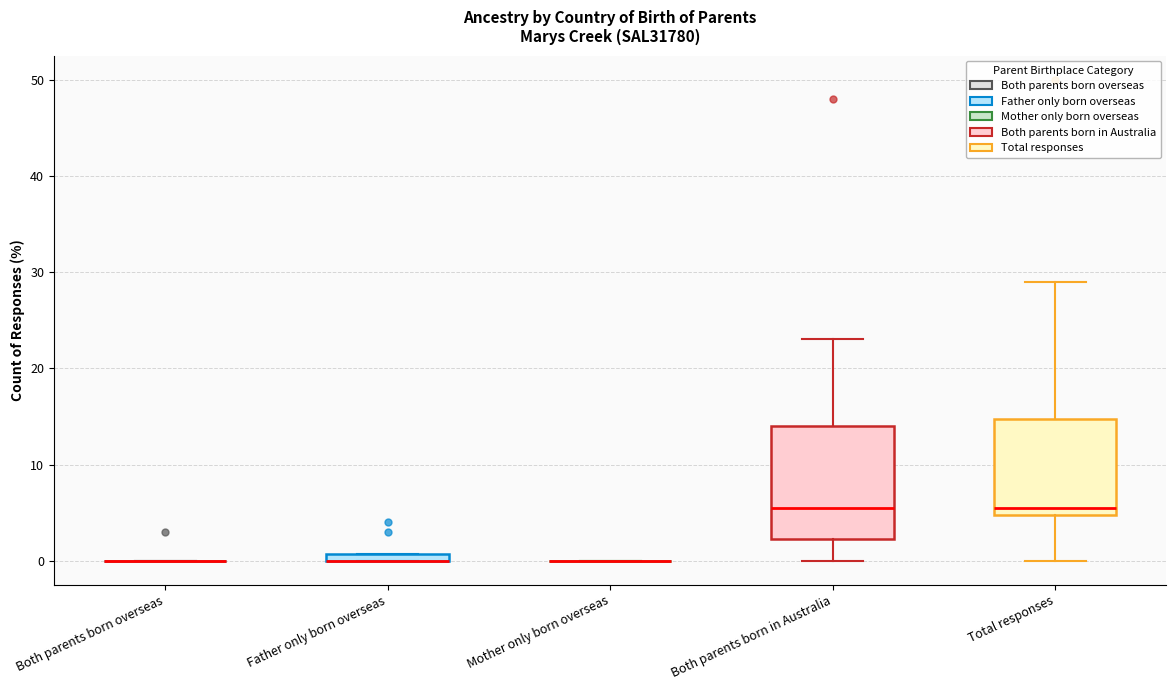

Where is the upper edge of the box for Father only born overseas on the y-axis? The values are not printed on the chart, so give them approximately, as read against the axis.

1